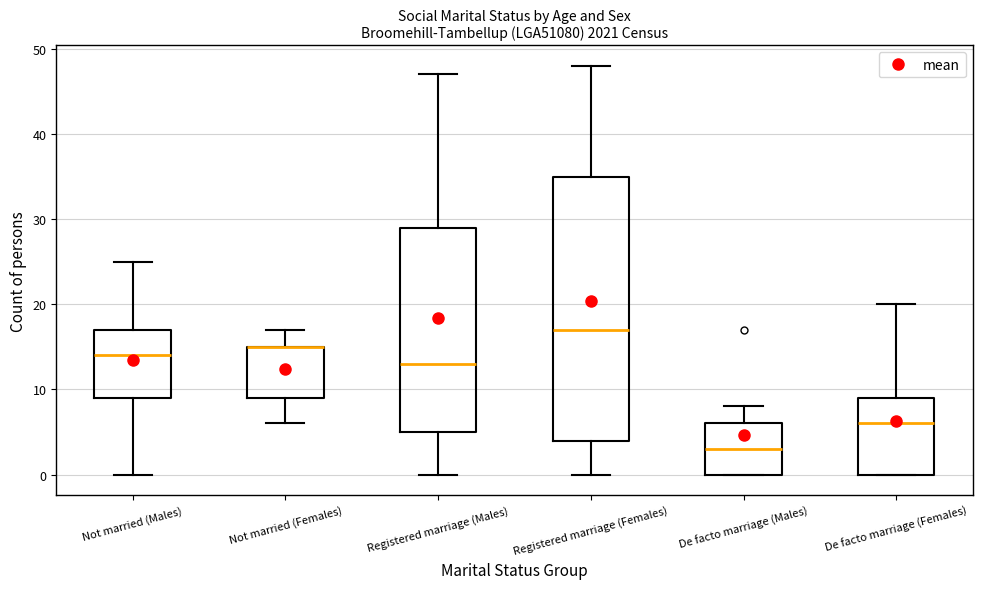

Reading left to right, read every box against the y-axis: the position of its median line, the range the box covers, and the ends of its whiskers. The values are not printed on the chart, so give them approximately, as read against the axis.

Not married (Males): median 14, box 9 to 17, whiskers 0 to 25
Not married (Females): median 15 (drawn on the box's upper edge), box 9 to 15, whiskers 6 to 17
Registered marriage (Males): median 13, box 5 to 29, whiskers 0 to 47
Registered marriage (Females): median 17, box 4 to 35, whiskers 0 to 48
De facto marriage (Males): median 3, box 0 to 6, whiskers 0 to 8
De facto marriage (Females): median 6, box 0 to 9, whiskers 0 to 20